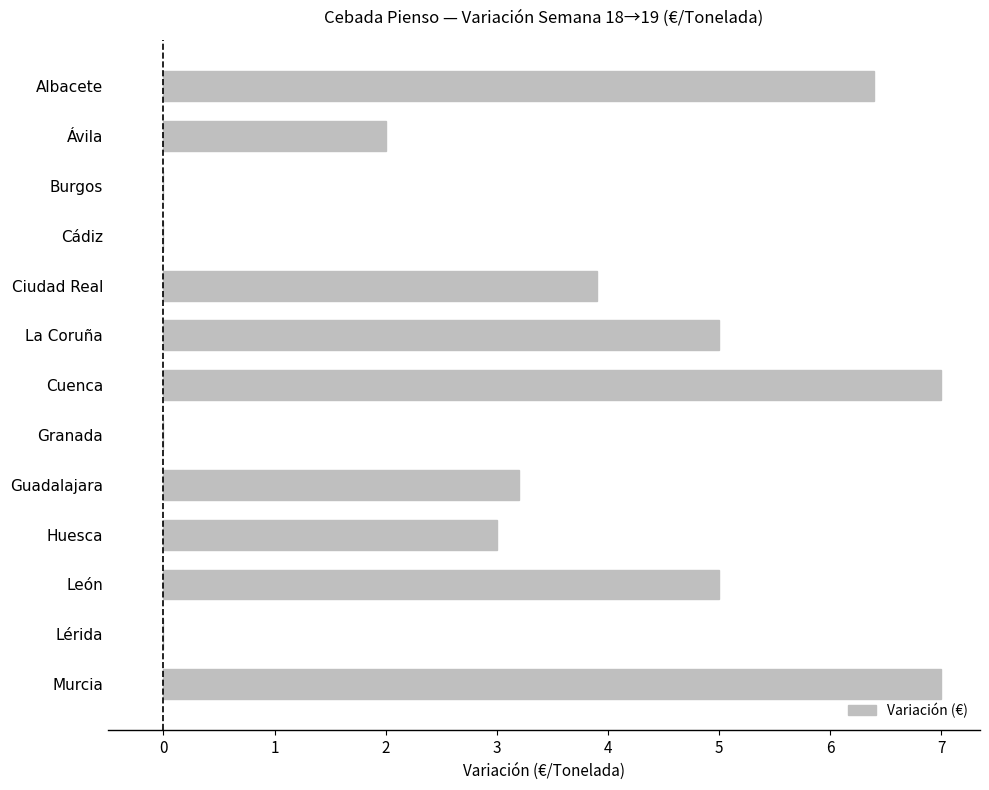

What is the sum of all values?

42.5